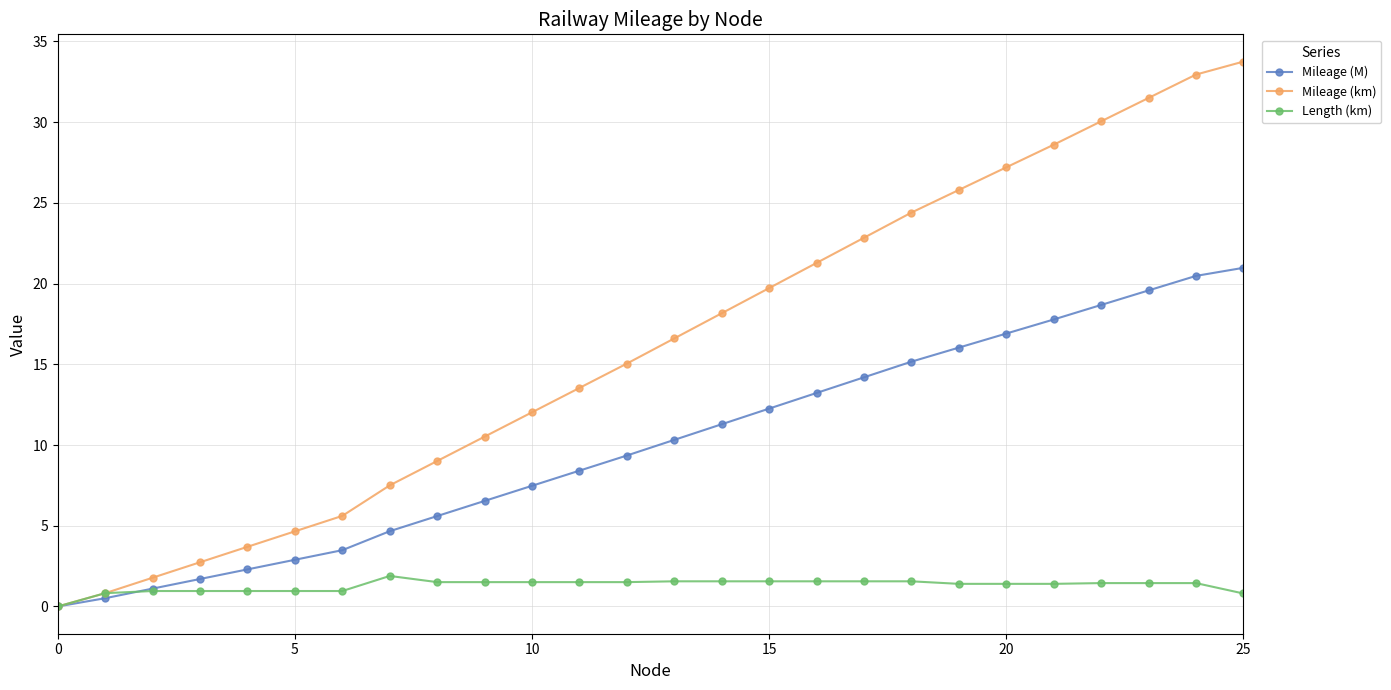

Which series has the largest range (max minus min)?

Mileage (km)